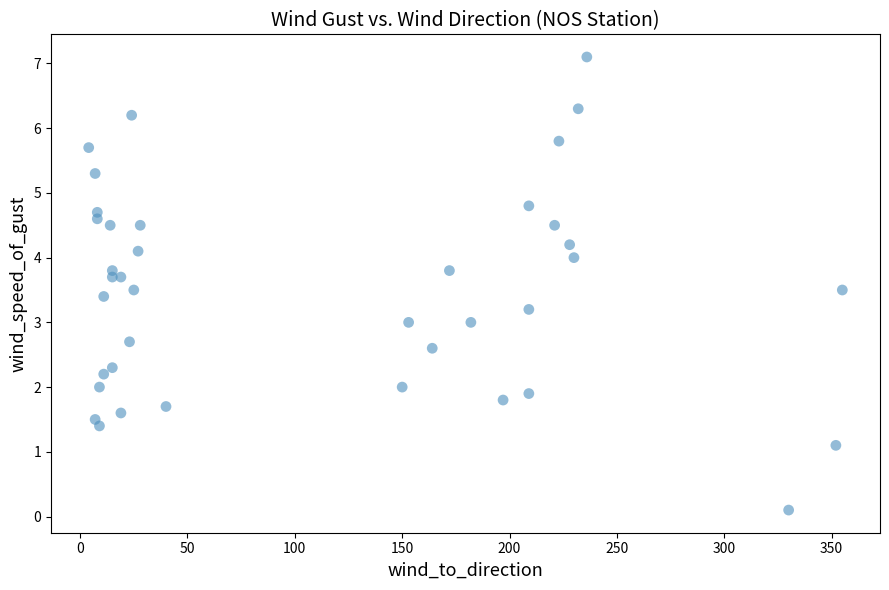

What is the range of X values (max minus min)?

351.0